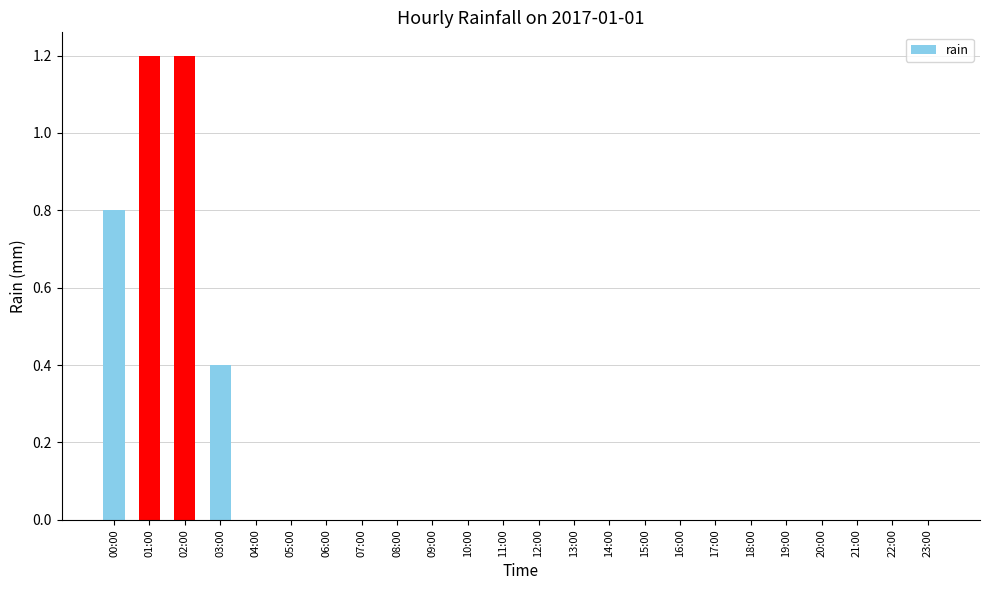

True or false: the data shows 2.1 at 01:00.

False